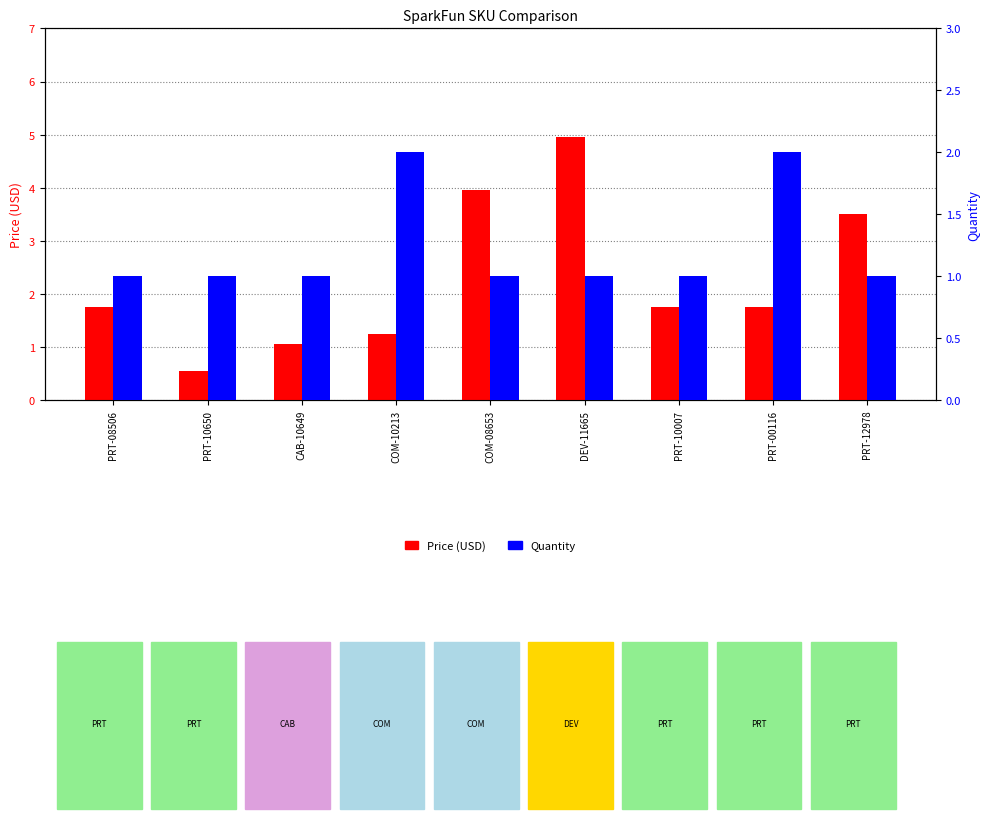

The value of Price (USD) at COM-10213 is 1.2. True or false?

True